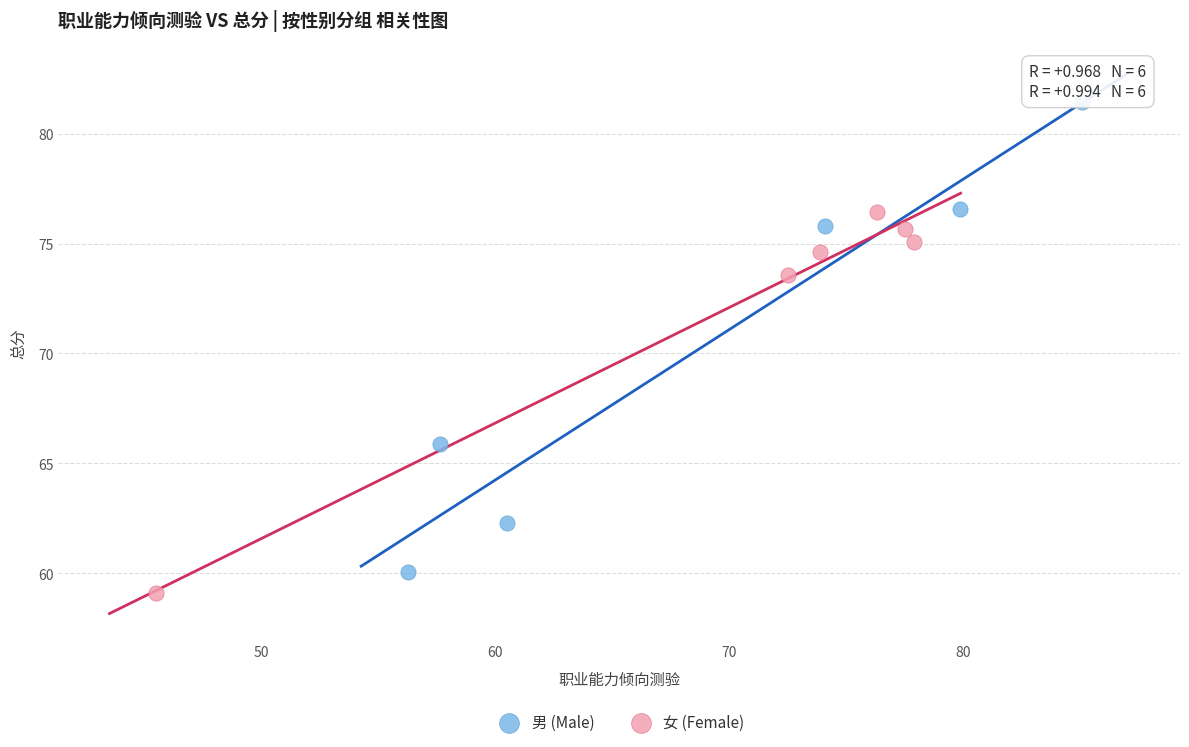

Which series has the widest spread of Y values?

男 (Male)